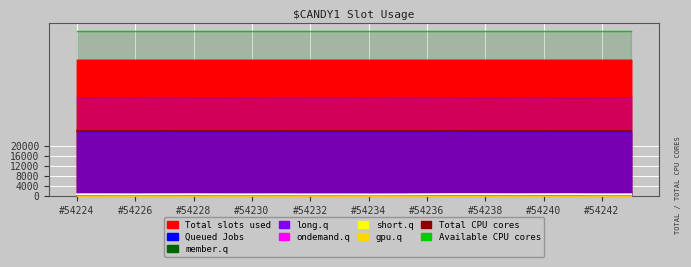

Which category has the lowest value in the Available CPU cores series?

#54224